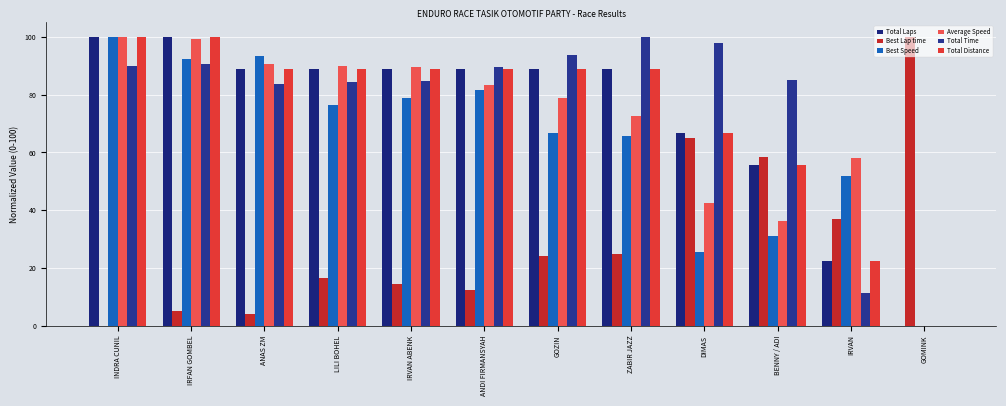

Which series has the widest spread of values?

Total Time